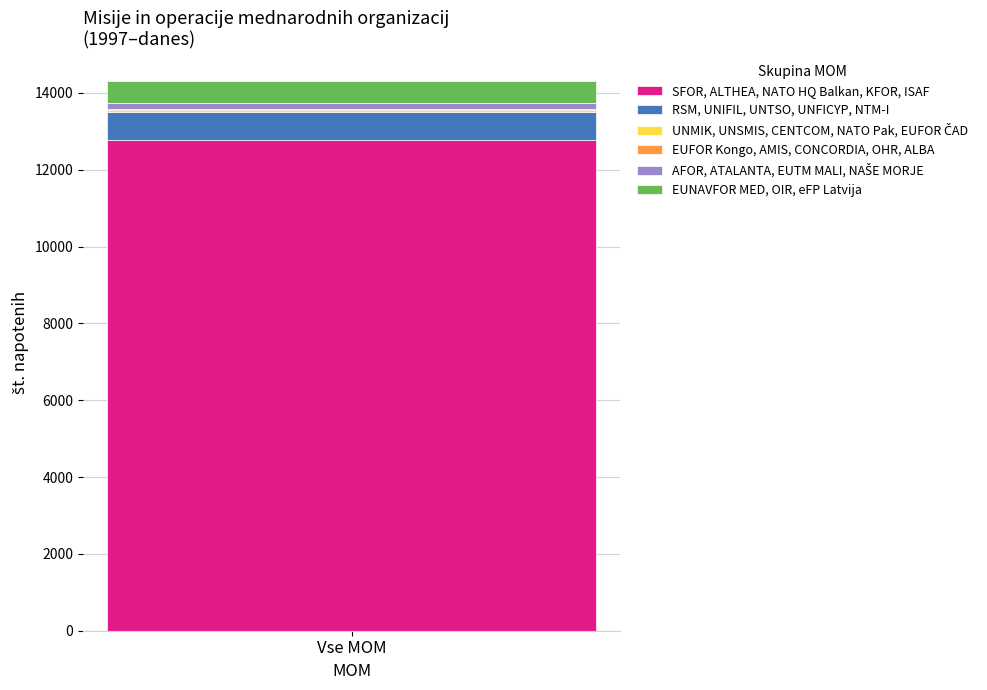

Does the chart contain stacked bars?

Yes